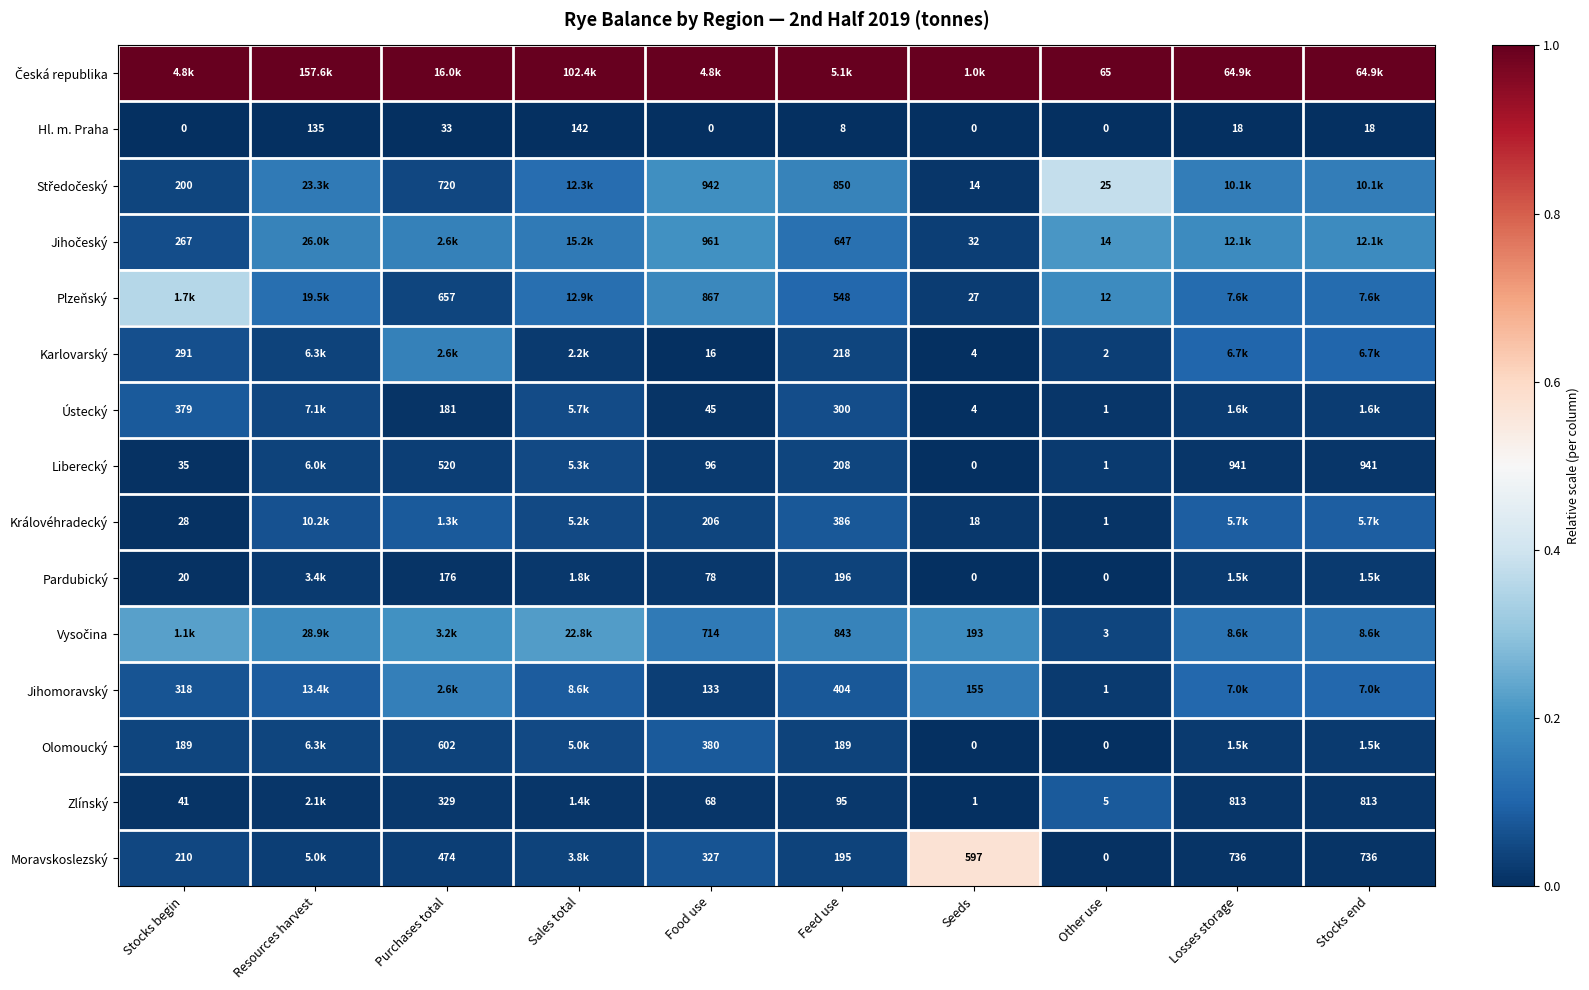

Is the value of Moravskoslezský at Feed use greater than the value of Jihomoravský at Other use?

Yes